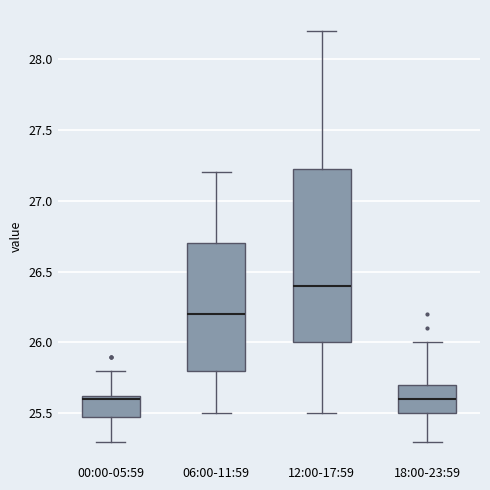

Where does the upper whisker of the box for 06:00-11:59 end on the y-axis? The values are not printed on the chart, so give them approximately, as read against the axis.

27.20